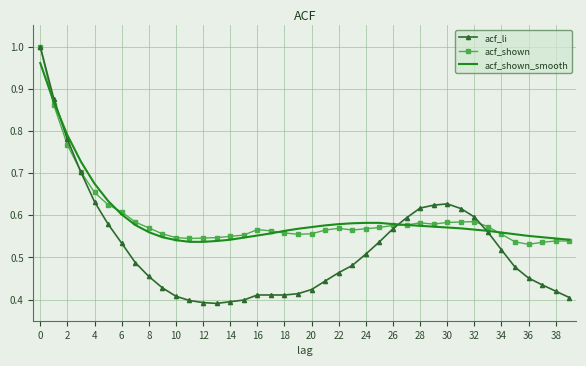

Rank the series by their maximum value, from highest to lowest.

acf_li, acf_shown, acf_shown_smooth